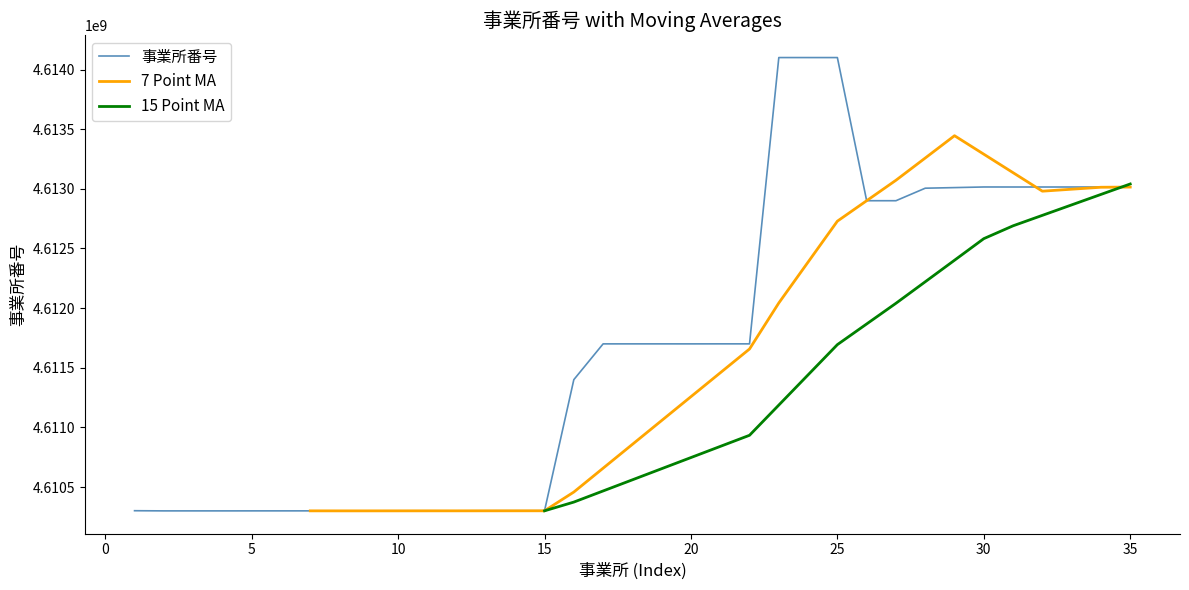

At how many categories does at least one series exceed 4610583899?

20